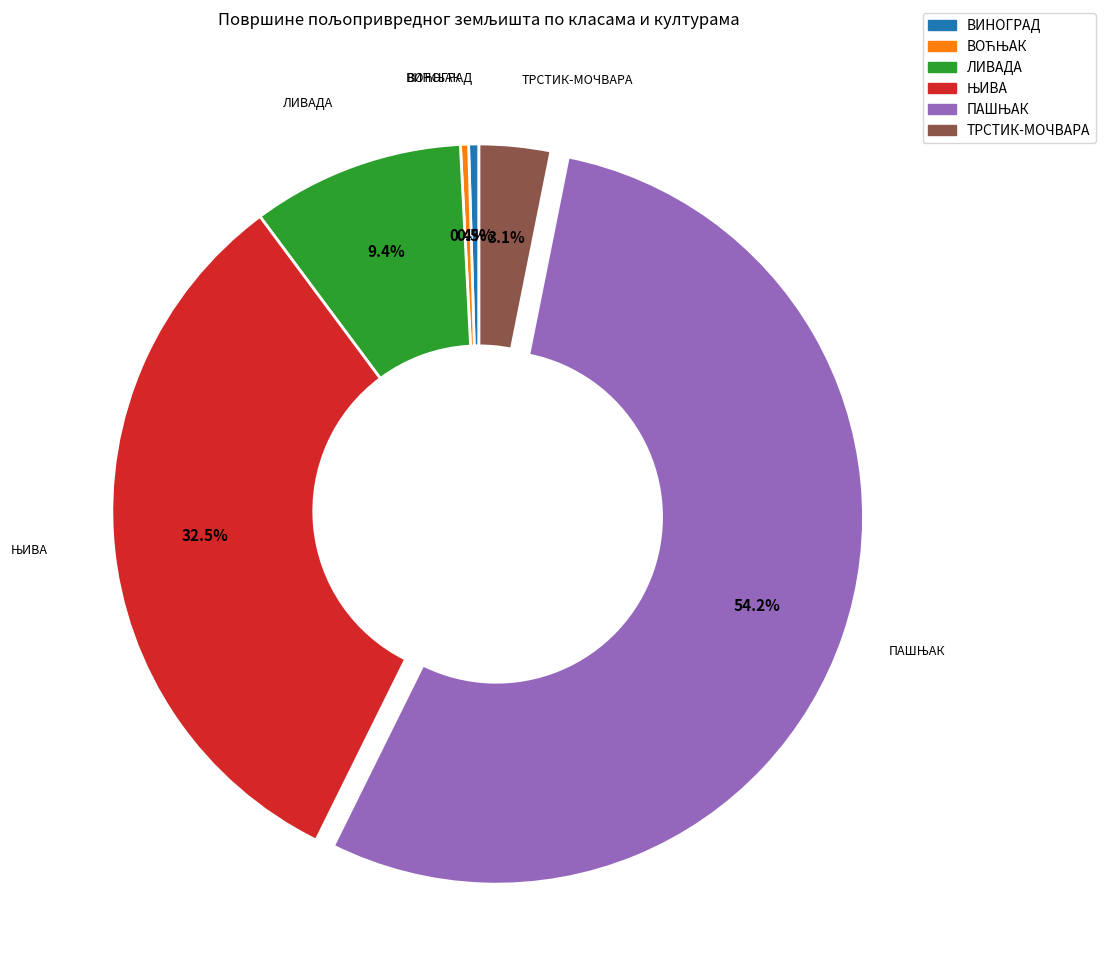

How many segments does this pie chart have?

6